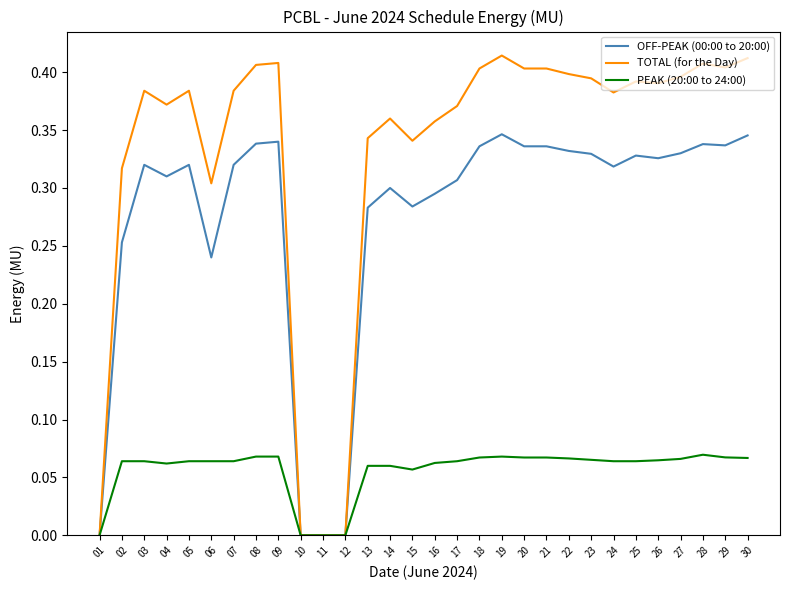

The value of OFF-PEAK (00:00 to 20:00) at 06 is 0.1. True or false?

False